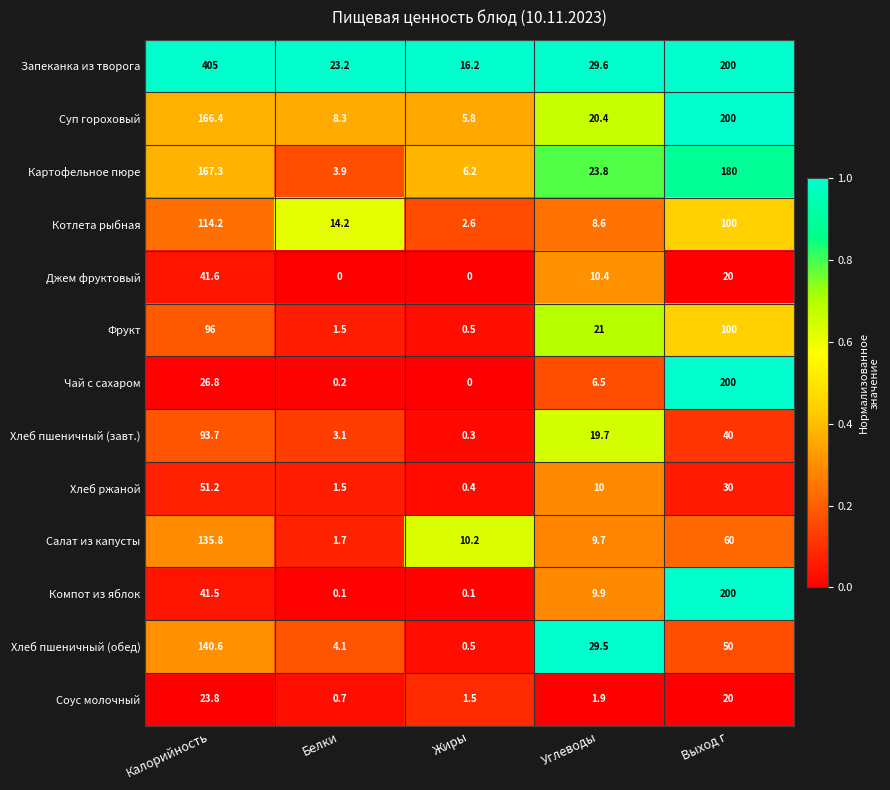

Rank the series at Калорийность from highest to lowest value.

Запеканка из творога, Картофельное пюре, Суп гороховый, Хлеб пшеничный (обед), Салат из капусты, Котлета рыбная, Фрукт, Хлеб пшеничный (завт.), Хлеб ржаной, Джем фруктовый, Компот из яблок, Чай с сахаром, Соус молочный